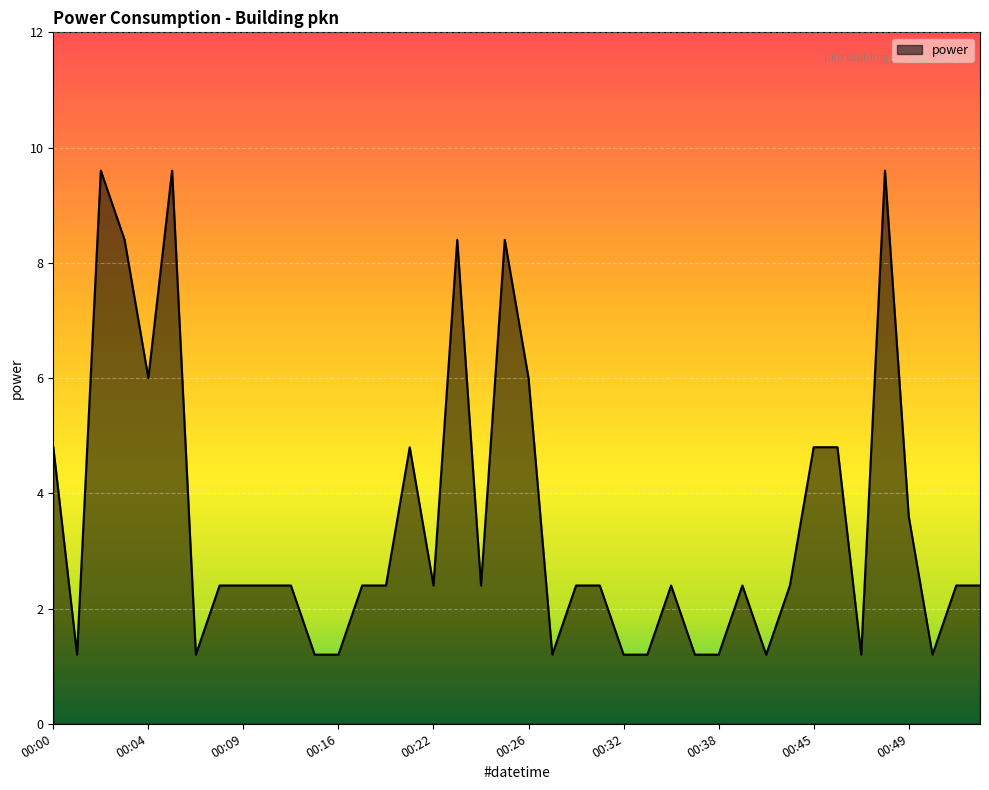

What is the difference between the maximum and minimum values?

8.4